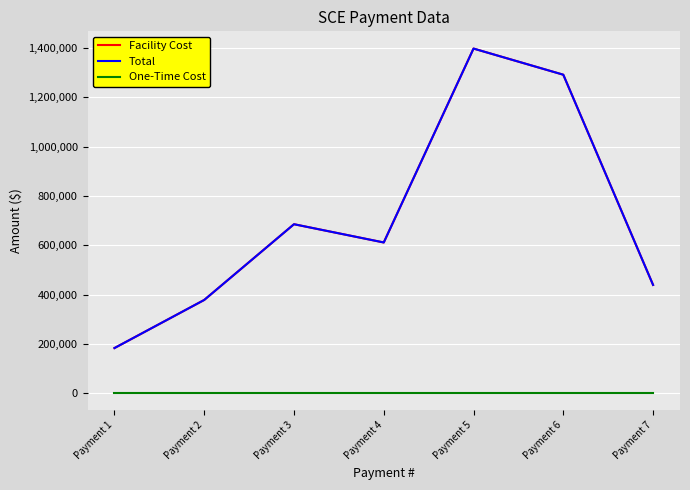

Does the chart display data point markers on the line(s)?

No